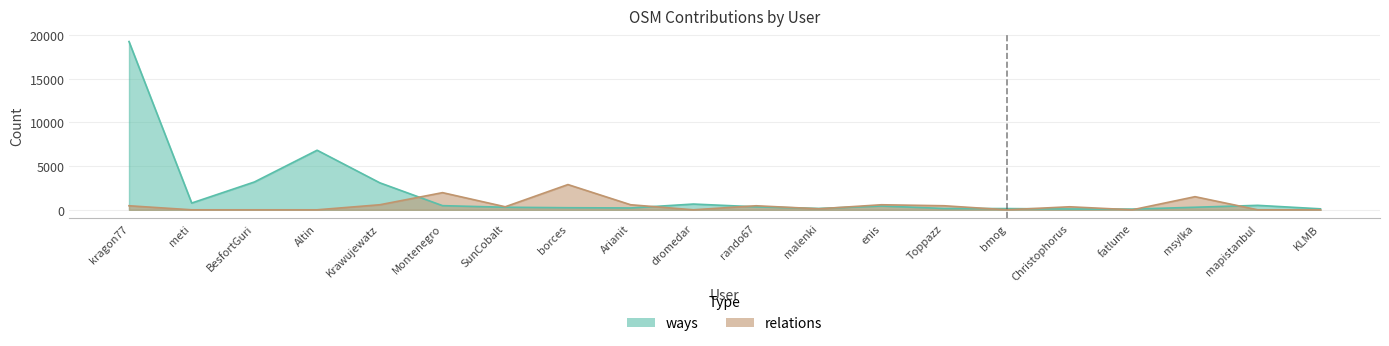

List the series in order of their peak value, lowest first.

relations, ways